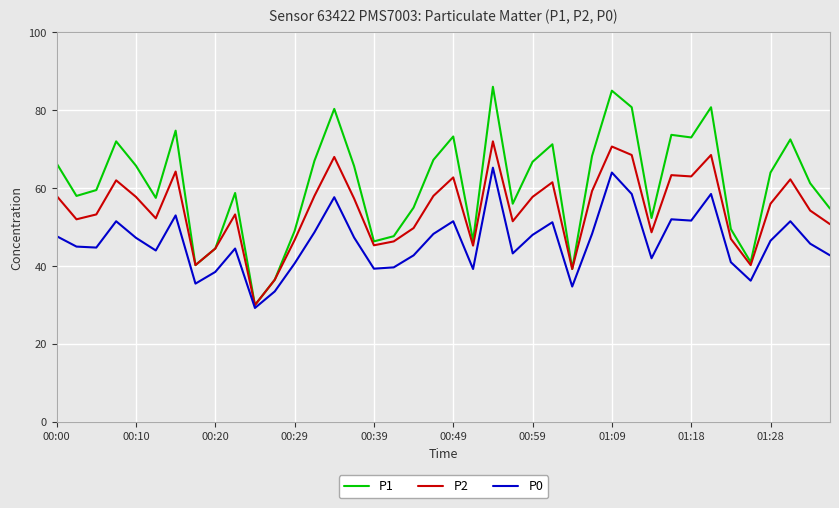

At how many categories does at least one series exceed 45?

34